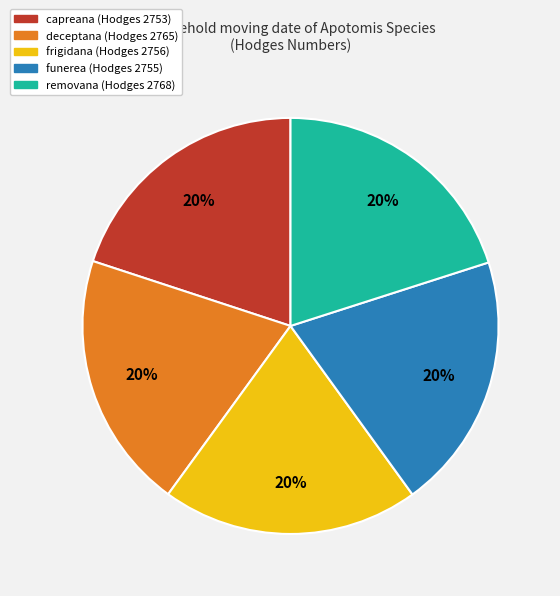

How many slices are in this pie chart?

5